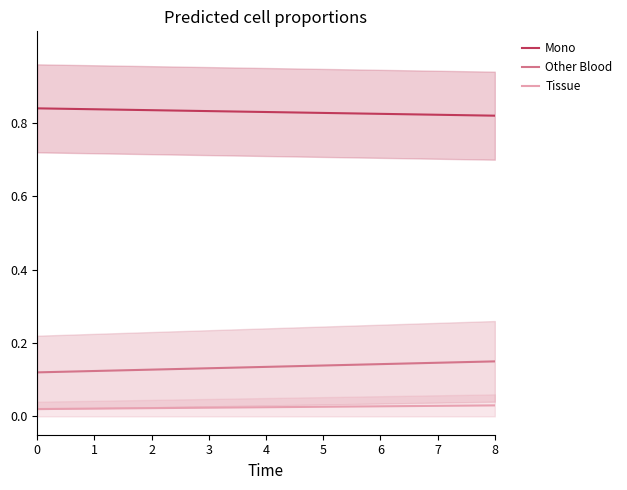

How many lines are shown in the chart?

3